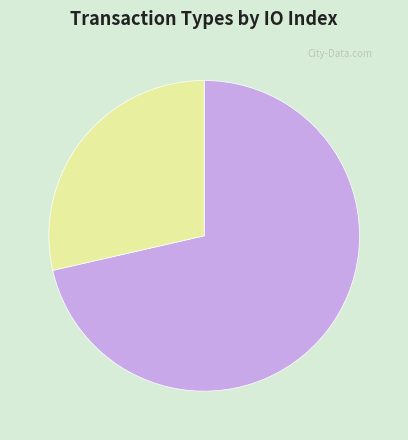

Is there a majority slice in this chart?

Yes